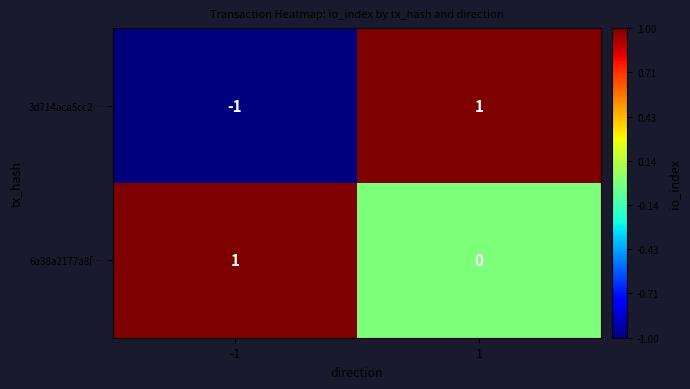

At how many categories does at least one series exceed 0?

2